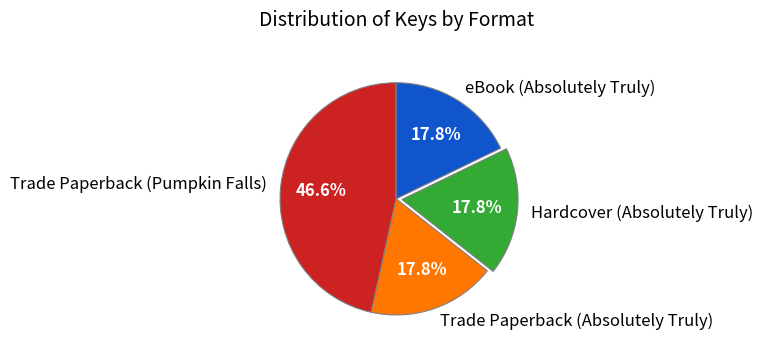

Is Hardcover (Absolutely Truly) the majority of the pie?

No